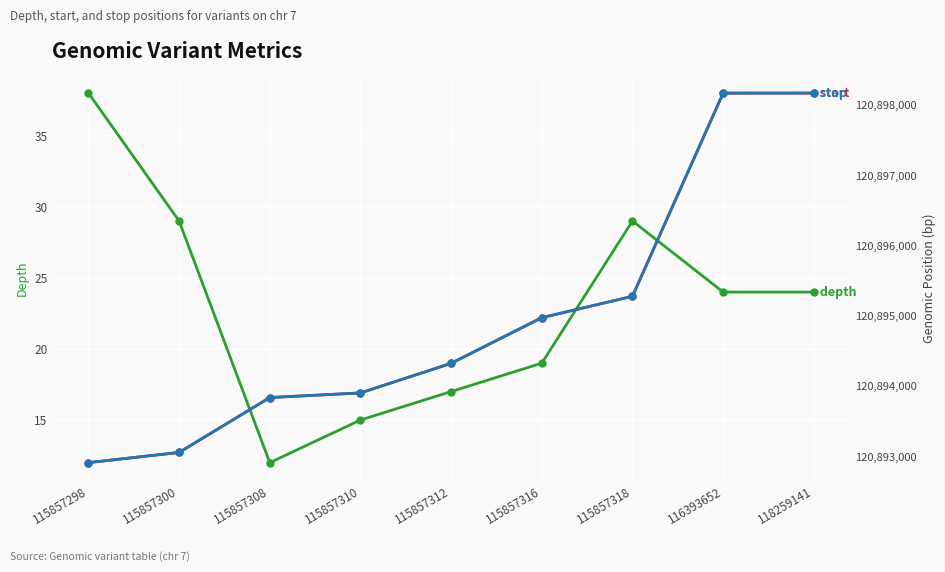

What is the sum of all depth values?

207